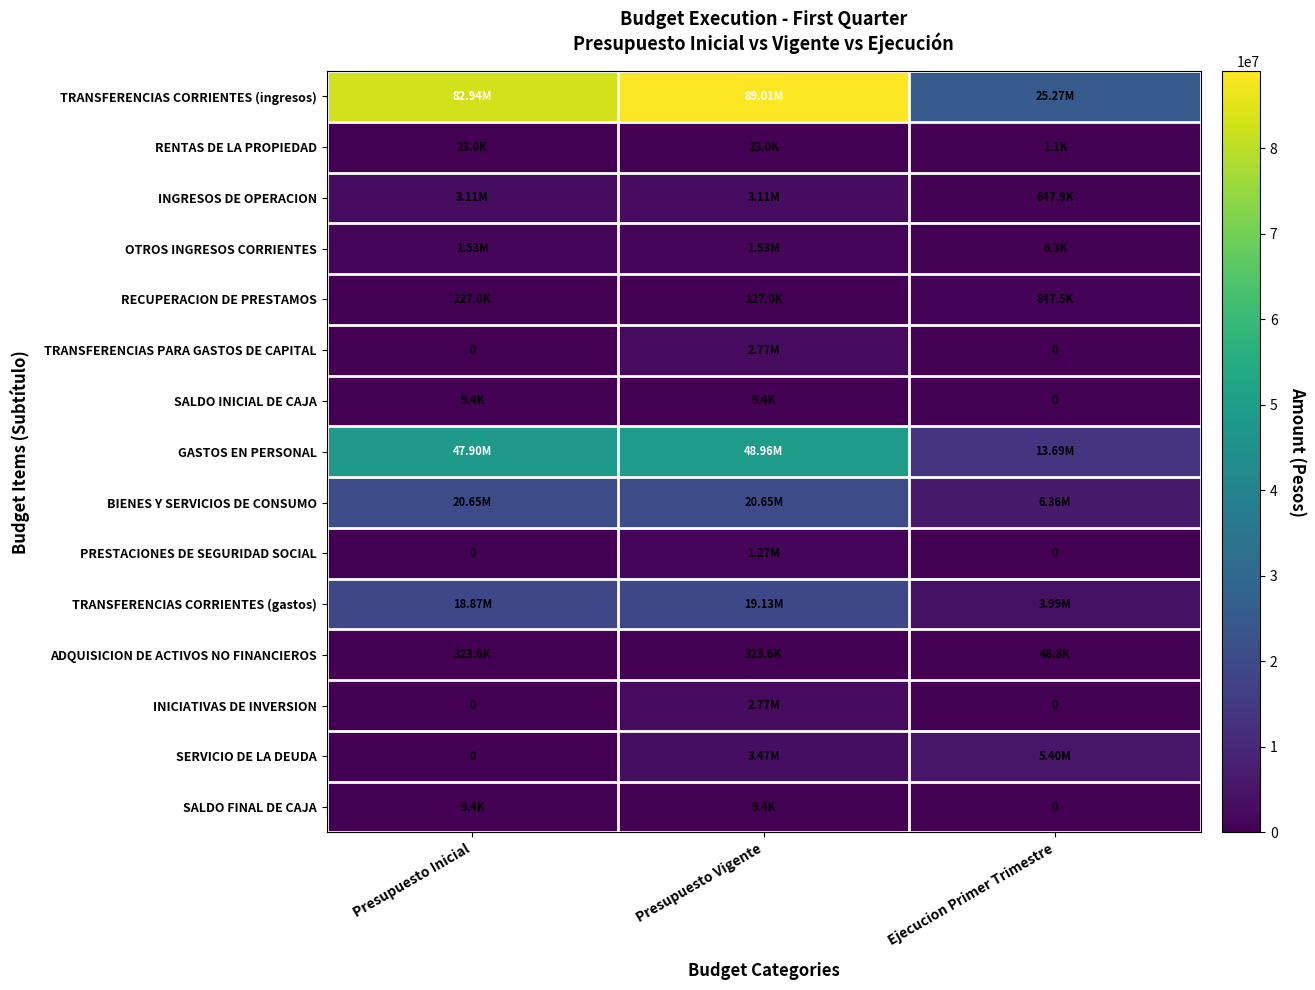

True or false: SALDO INICIAL DE CAJA has a value of 0 at Ejecucion Primer Trimestre.

True